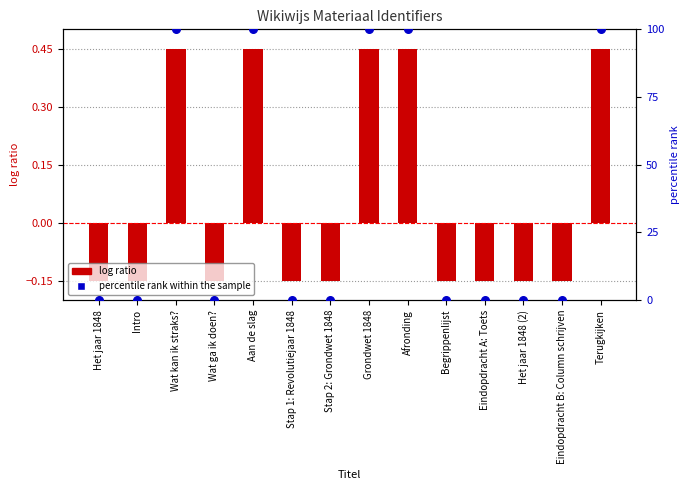

Which series contains the lowest Y value?

log ratio